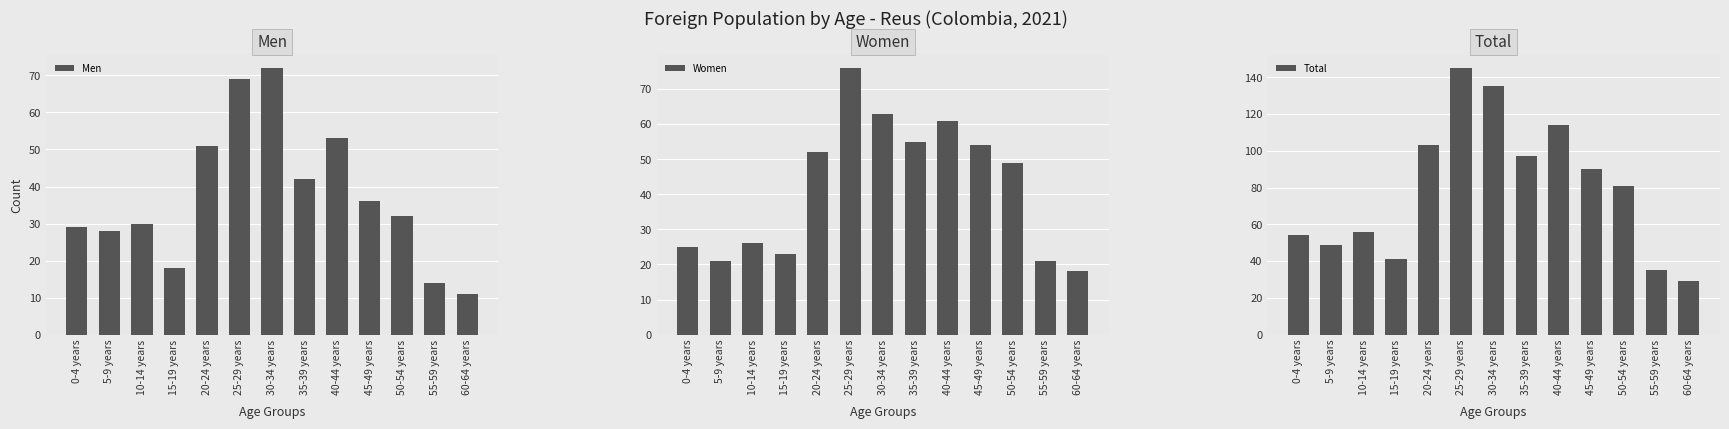

What is the label of the 2nd bar from the right?

55-59 years